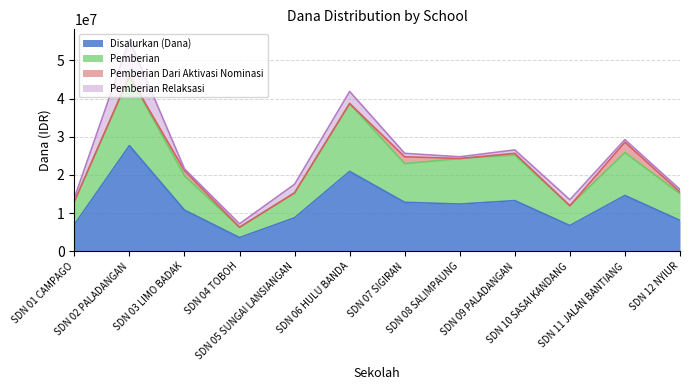

How many data points in Pemberian are less than 22950000?

6